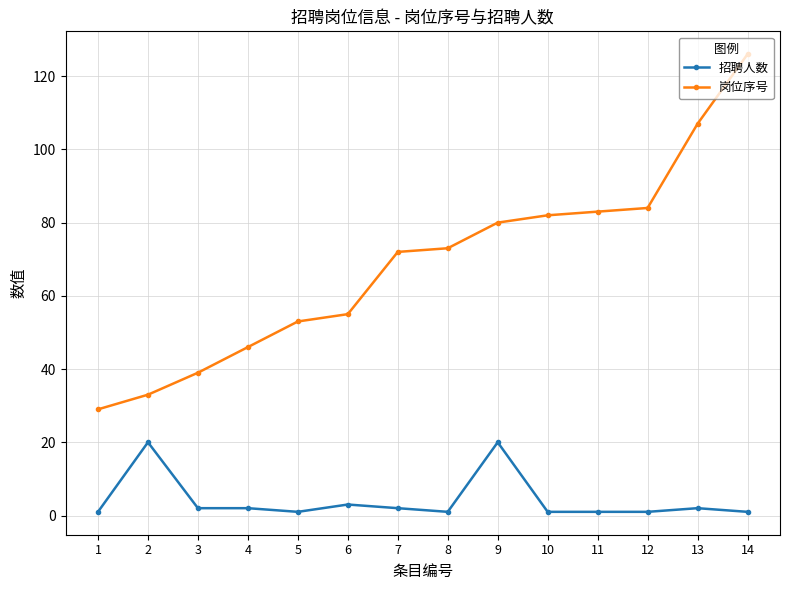

True or false: 招聘人数 and 岗位序号 cross at least once.

False